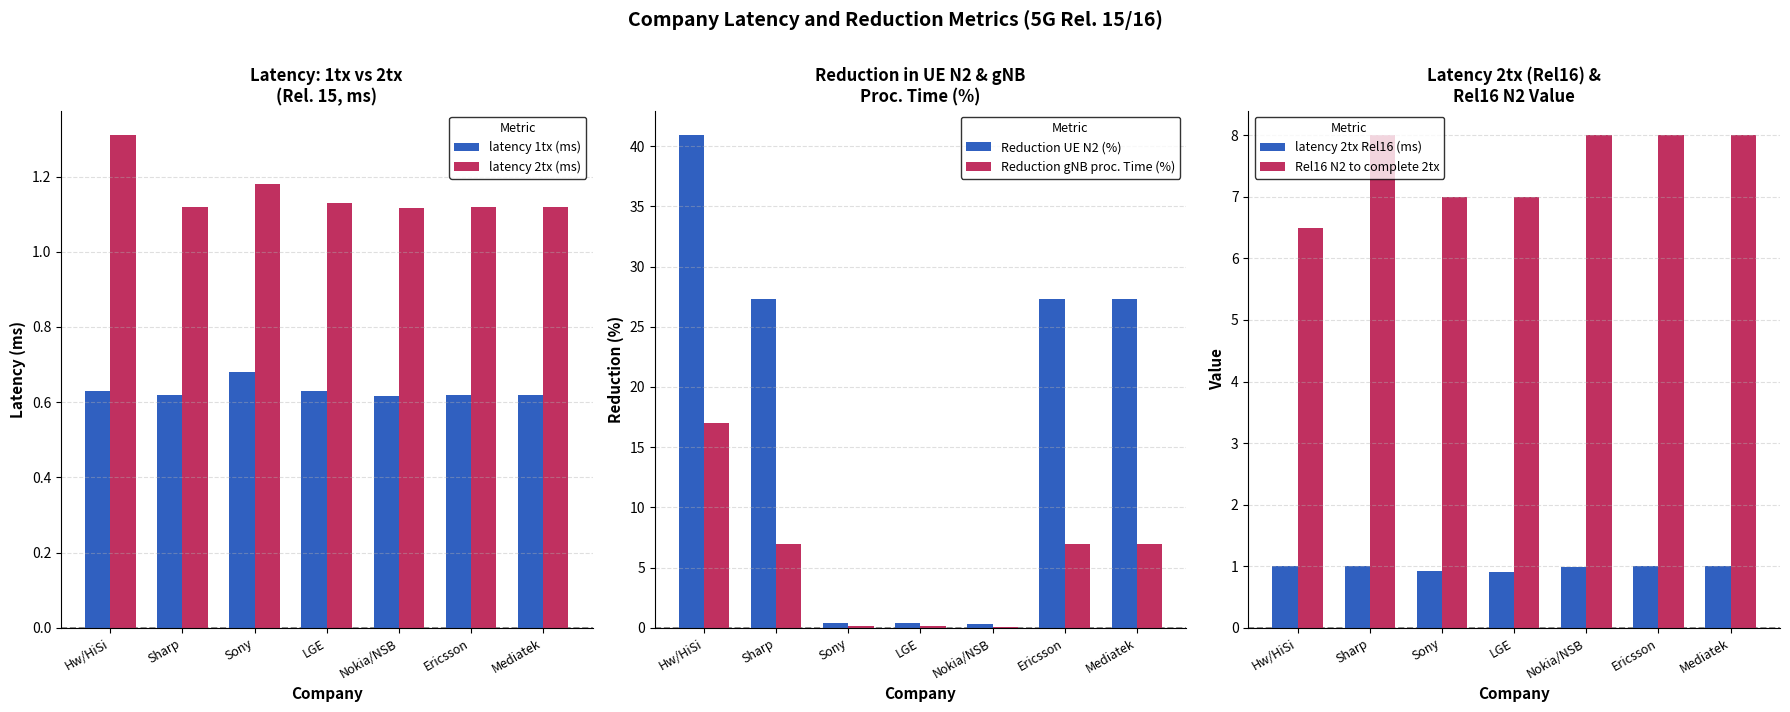

Rank the series at Nokia/NSB from highest to lowest value.

Rel16 N2 to complete 2tx, latency 2tx (ms), latency 2tx Rel16 (ms), latency 1tx (ms), Reduction UE N2 (%), Reduction gNB proc. Time (%)